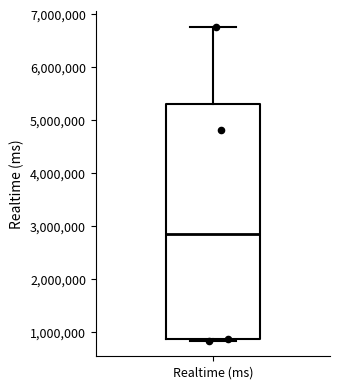

Where does the upper whisker of the box for Realtime (ms) end on the y-axis? The values are not printed on the chart, so give them approximately, as read against the axis.

6800000